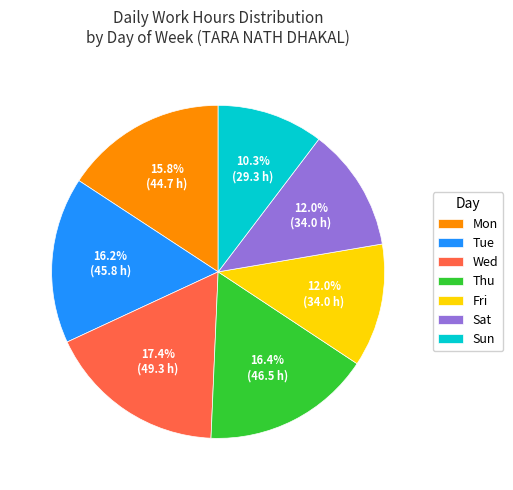

Is the sum of Thu and Sat greater than half?

No